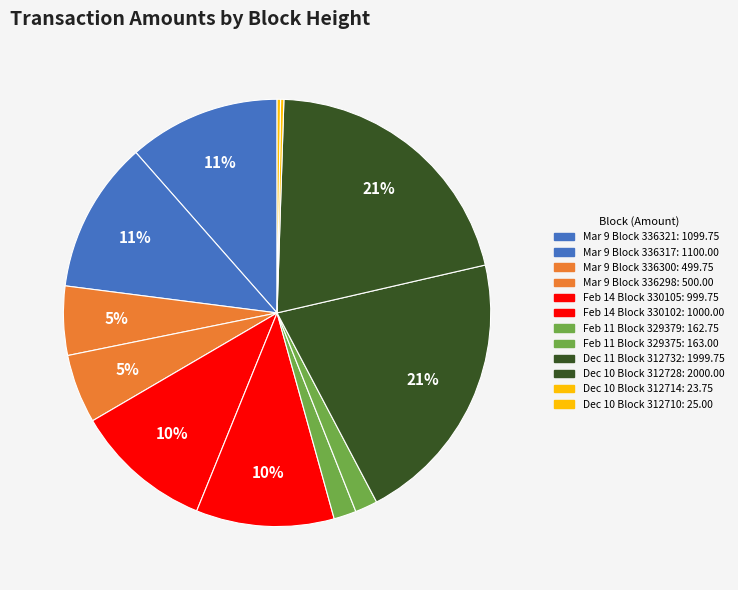

To the nearest percent, what is the difference between the largest and smallest slice percentages?

21%